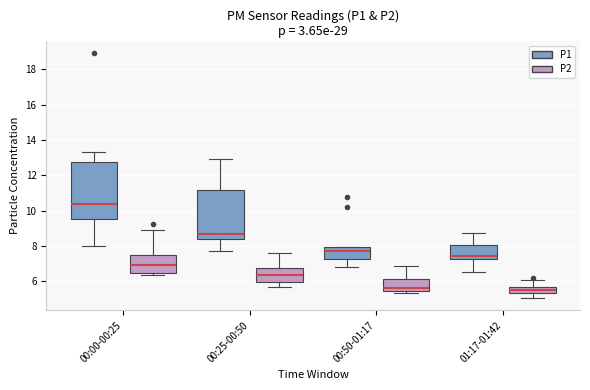

Where does the upper whisker of the box for 00:00-00:25 (P1) end on the y-axis? The values are not printed on the chart, so give them approximately, as read against the axis.

13.4